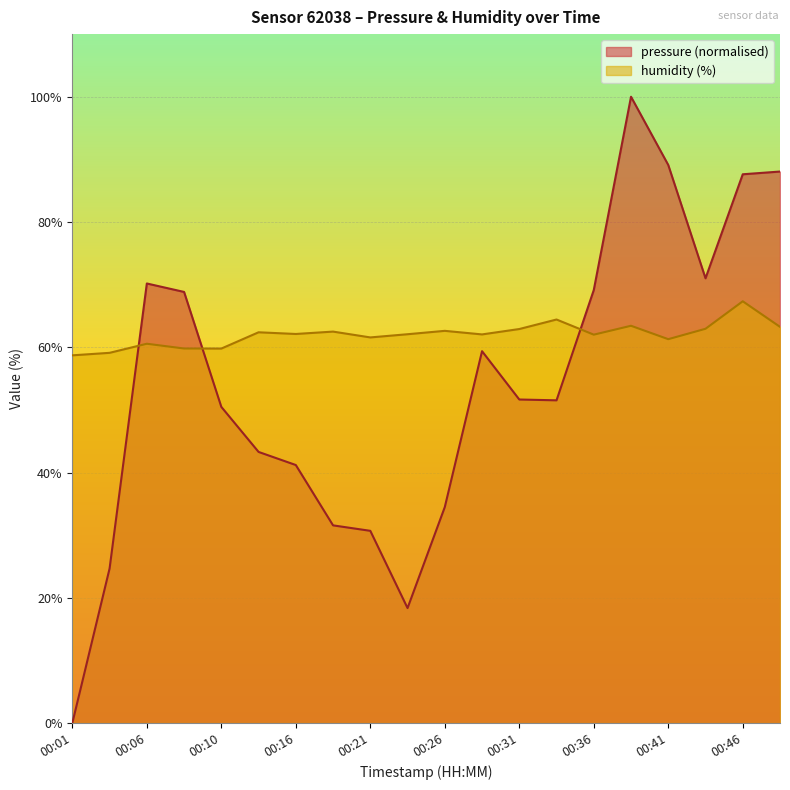

What is the minimum value for humidity?

58.7